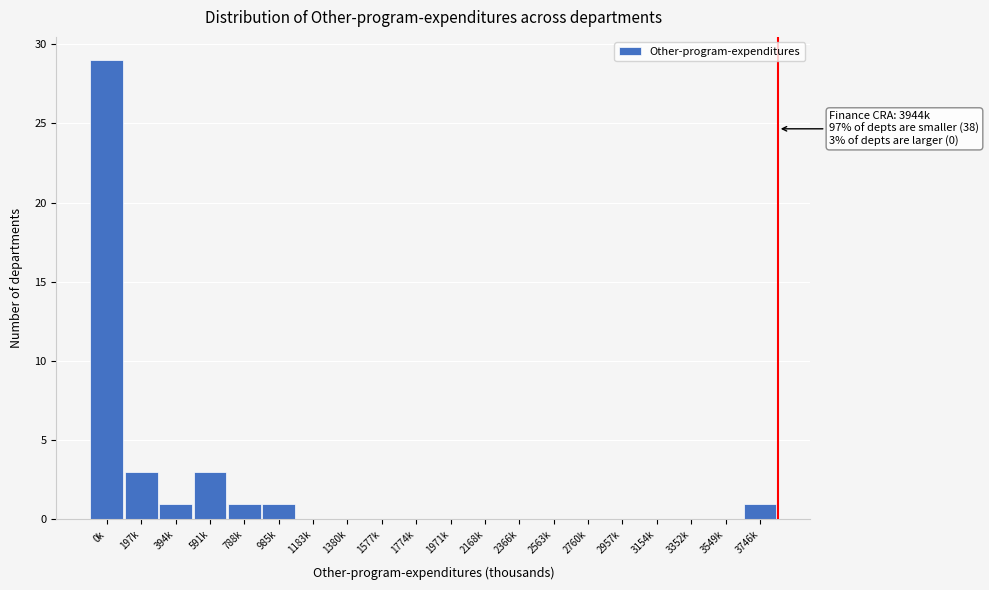

Reading right to left, what are all the values shown in this chart?

3746k=1	3549k=0	3352k=0	3154k=0	2957k=0	2760k=0	2563k=0	2366k=0	2168k=0	1971k=0	1774k=0	1577k=0	1380k=0	1183k=0	985k=1	788k=1	591k=3	394k=1	197k=3	0k=29